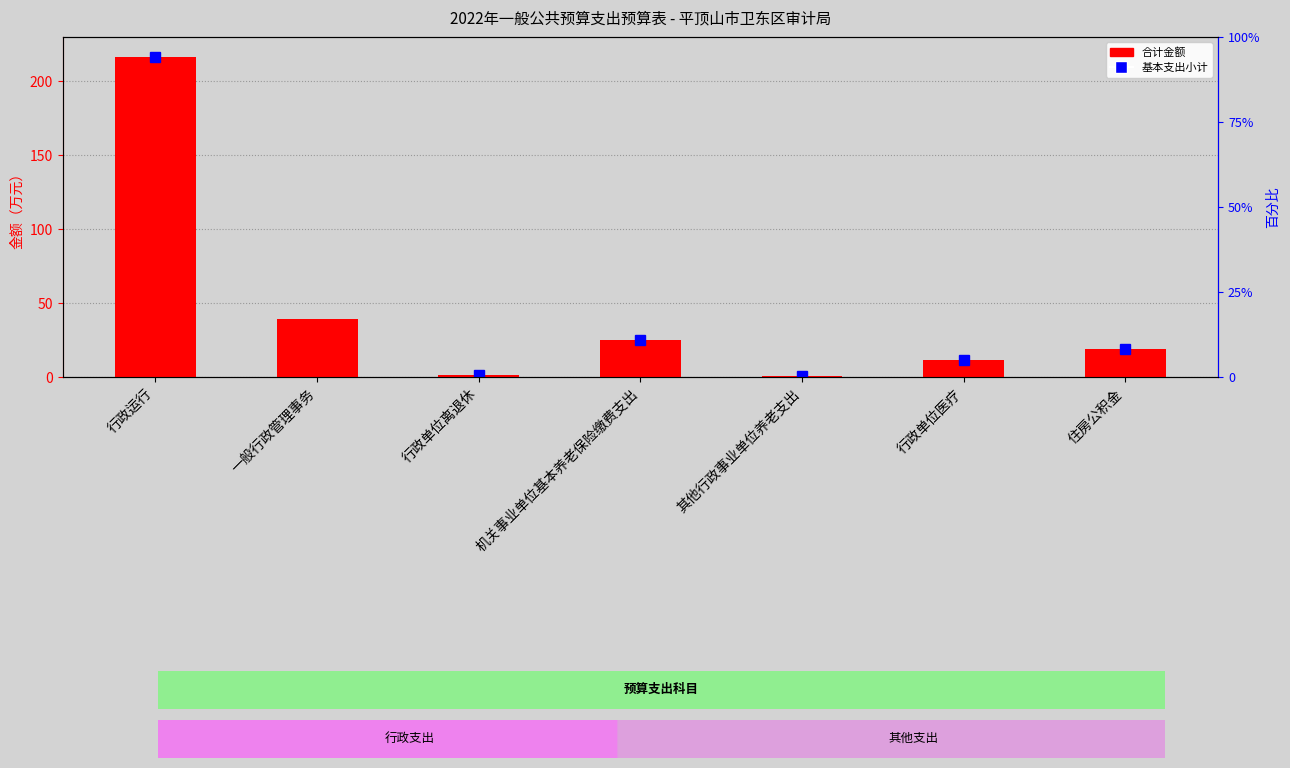

What is the sum of all values?

314.8